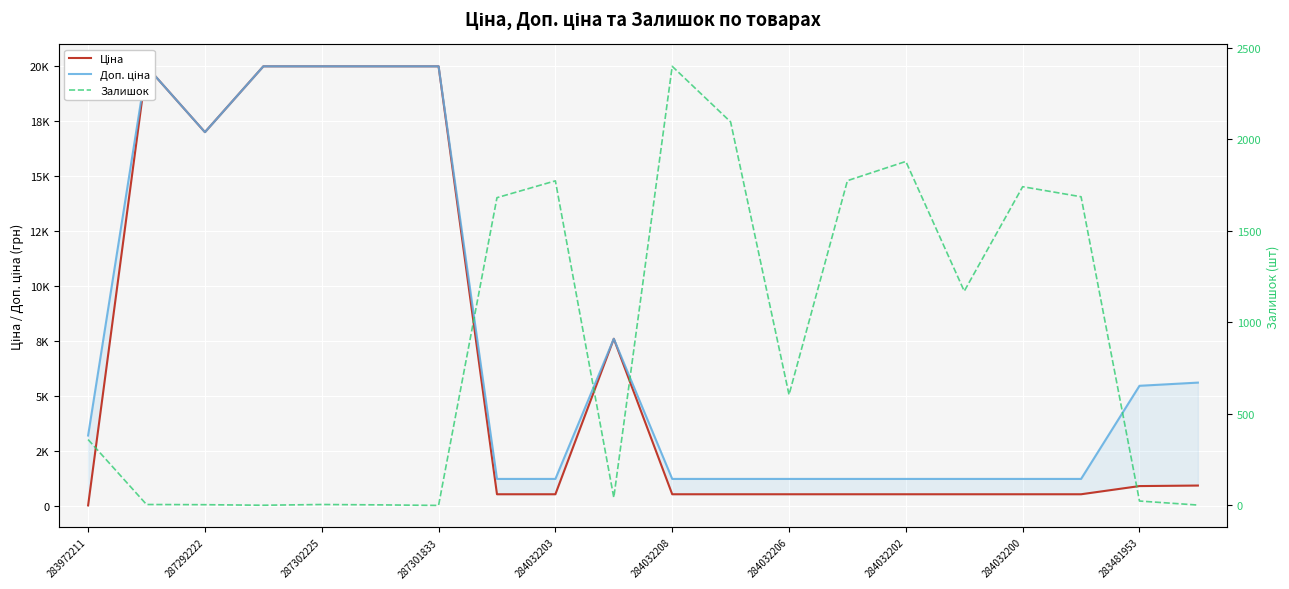

Between 13 and 17, which series saw the biggest shift?

Залишок